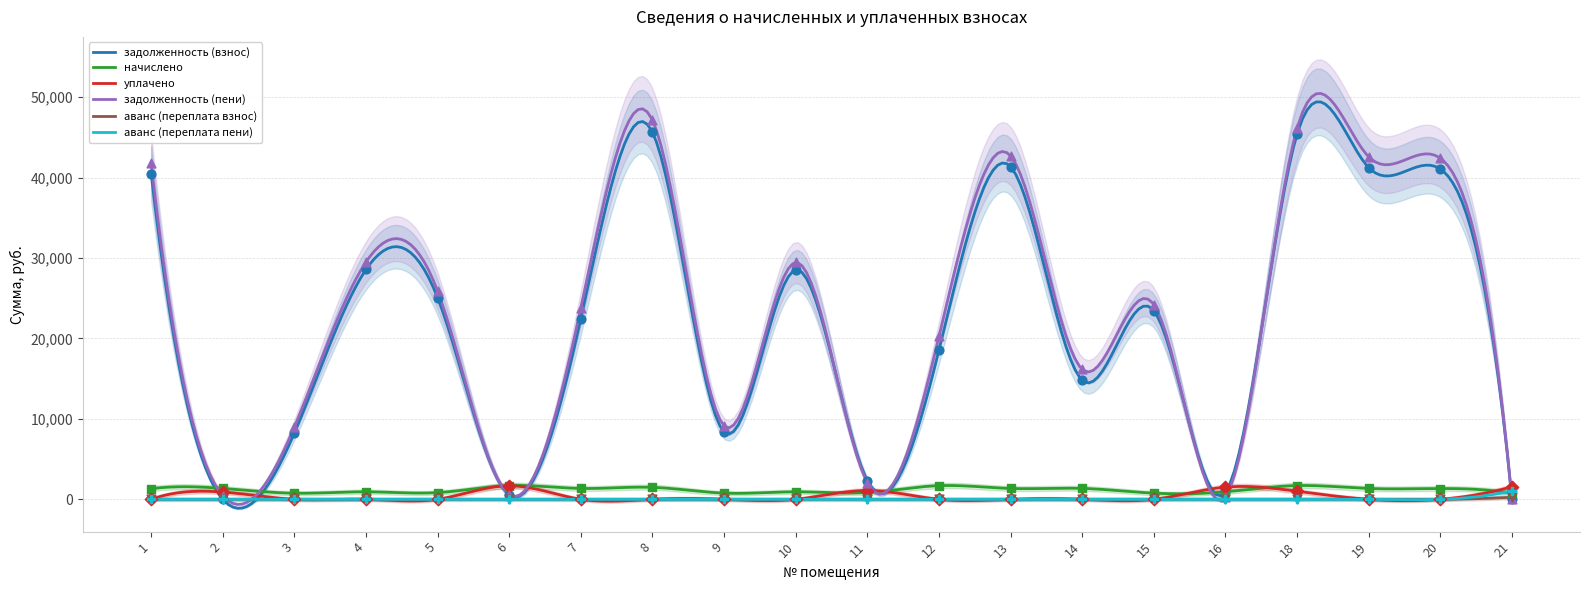

At how many categories does at least one series exceed 6902?

15